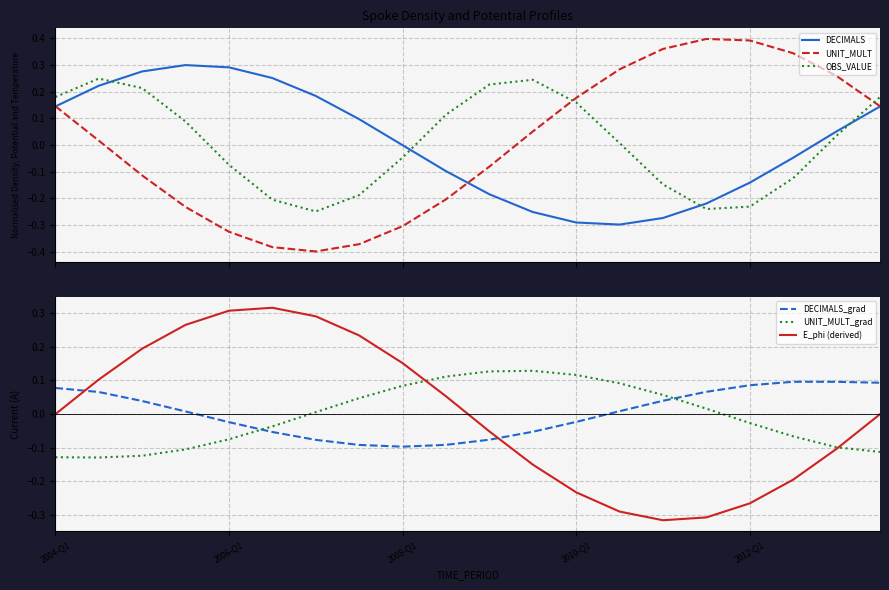

What is the lowest value of the UNIT_MULT series?

-0.4